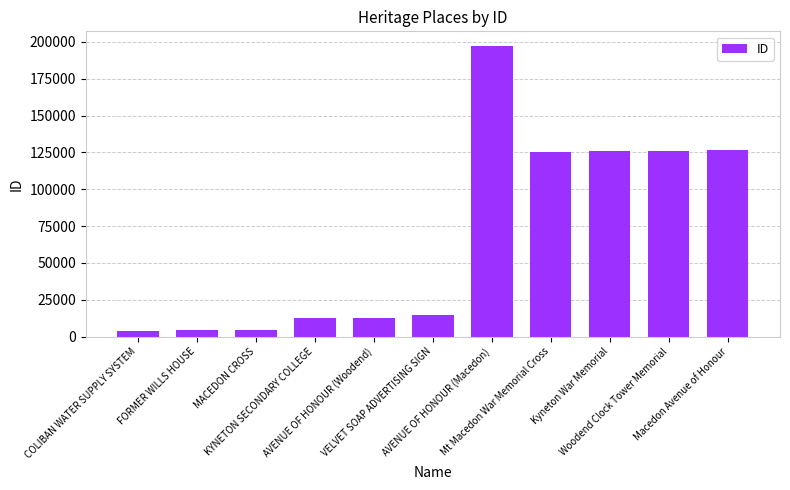

What is the greatest value displayed?

197303